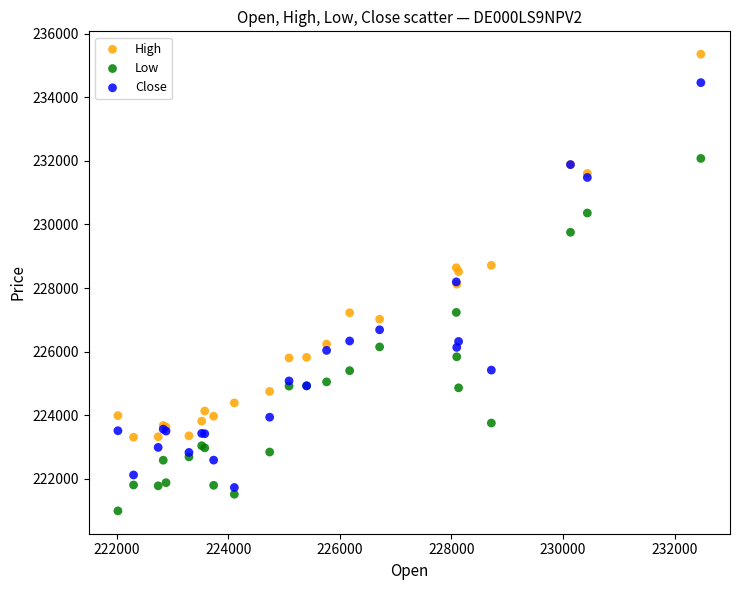

What is the X range (max minus min) for the scatter plot?

10445